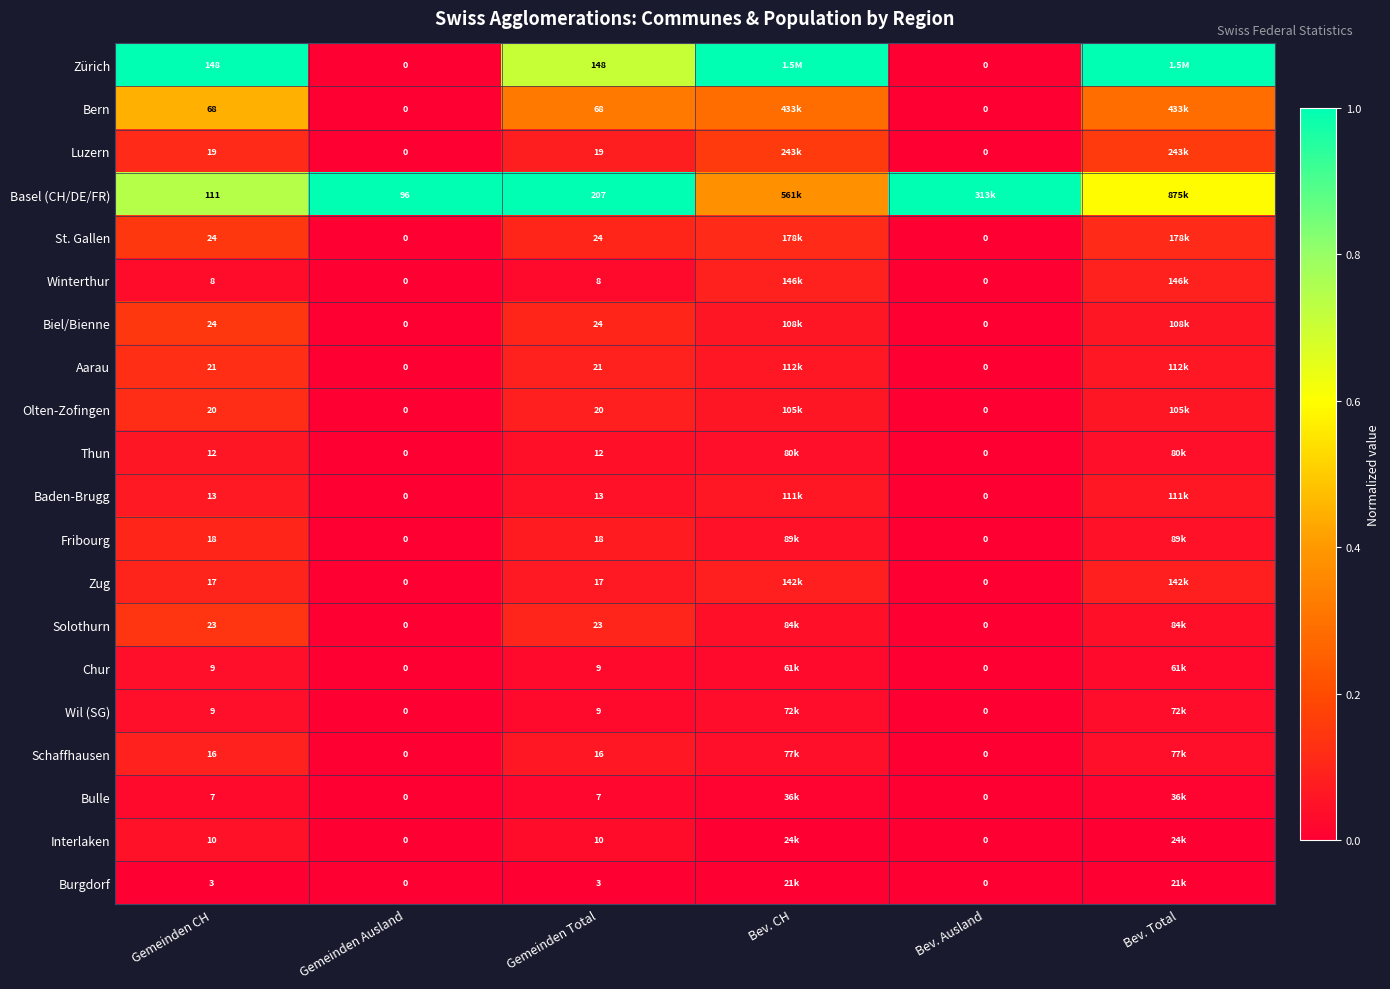

Is the value of Basel (CH/DE/FR) at Gemeinden CH greater than the value of Wil (SG) at Gemeinden CH?

Yes